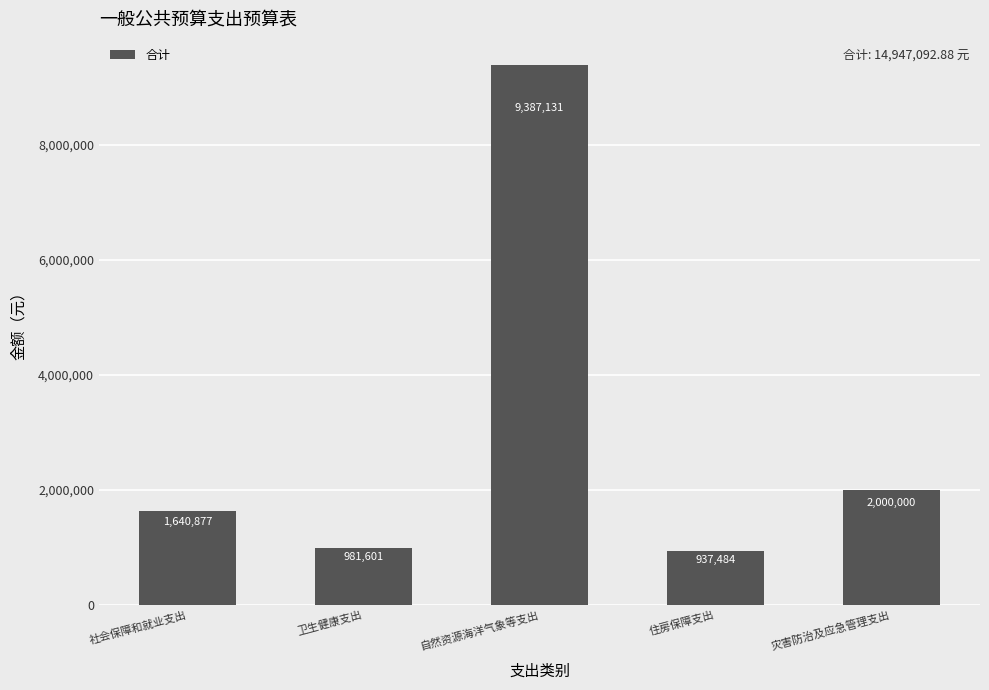

What is the difference between the second highest and second lowest values?

1018399.0